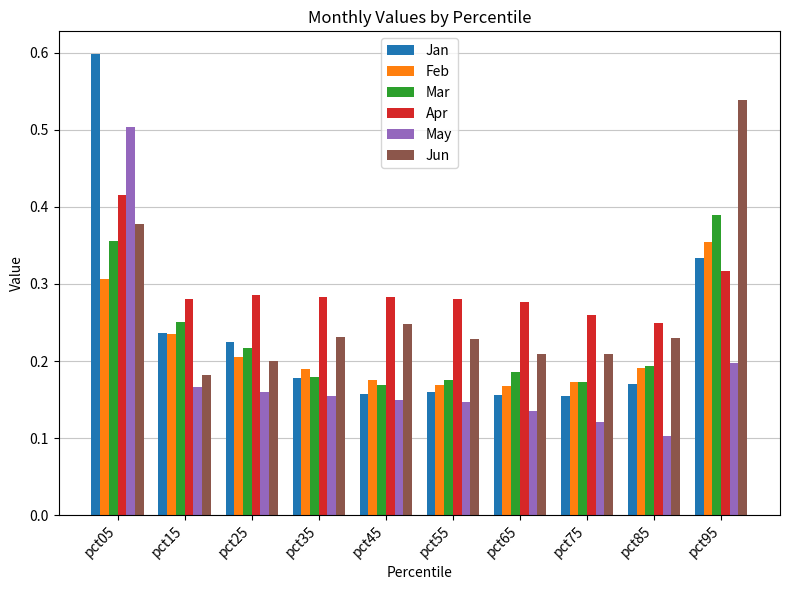

What is the total value across all series at pct65?

1.1